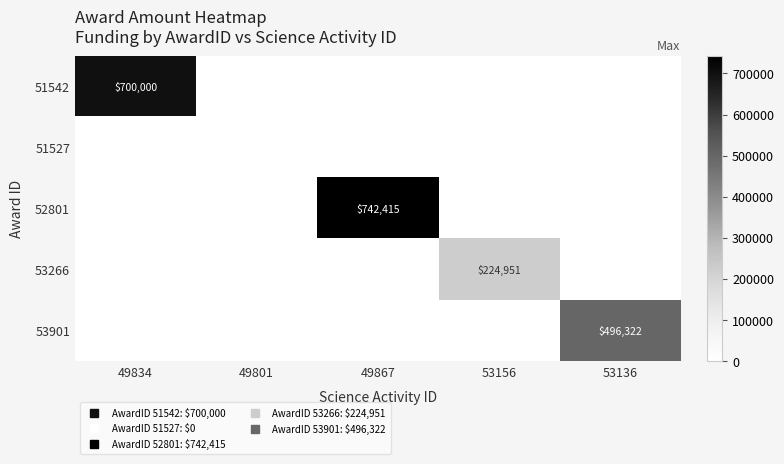

Rank the categories by 52801 value from lowest to highest.

49834, 49801, 53156, 53136, 49867